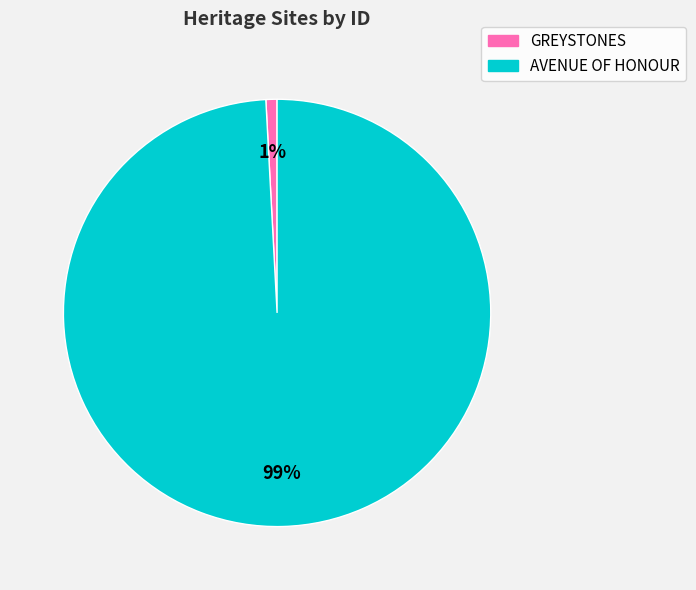

To the nearest percent, what portion does GREYSTONES represent?

1%